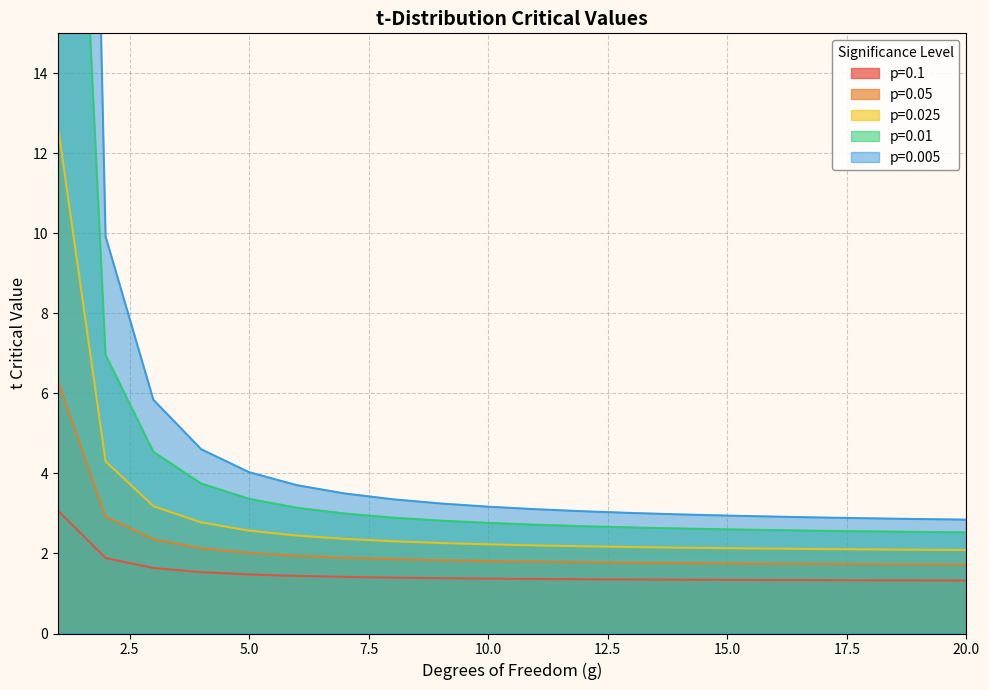

What value does the p=0.025 series have at 20.0?

2.1